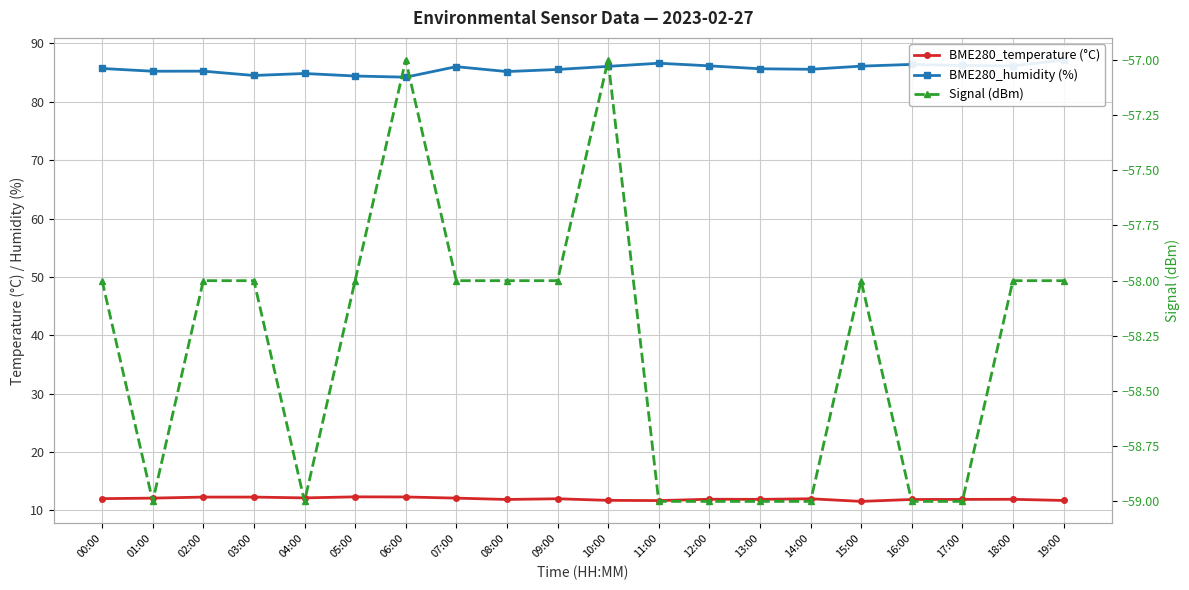

Between 07:00 and 02:00, which is larger?

02:00